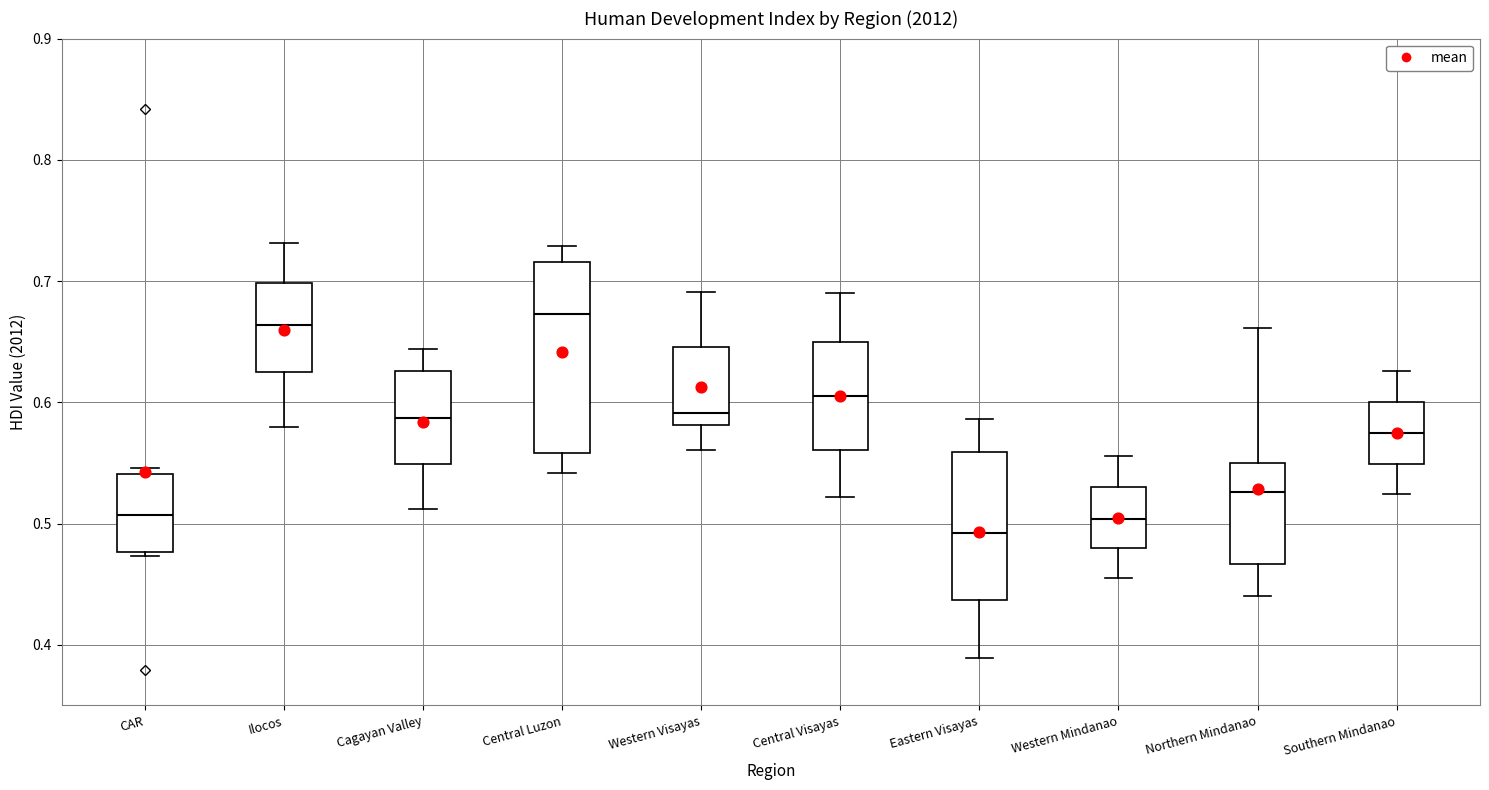

Where is the lower edge of the box for Central Luzon on the y-axis? The values are not printed on the chart, so give them approximately, as read against the axis.

0.56